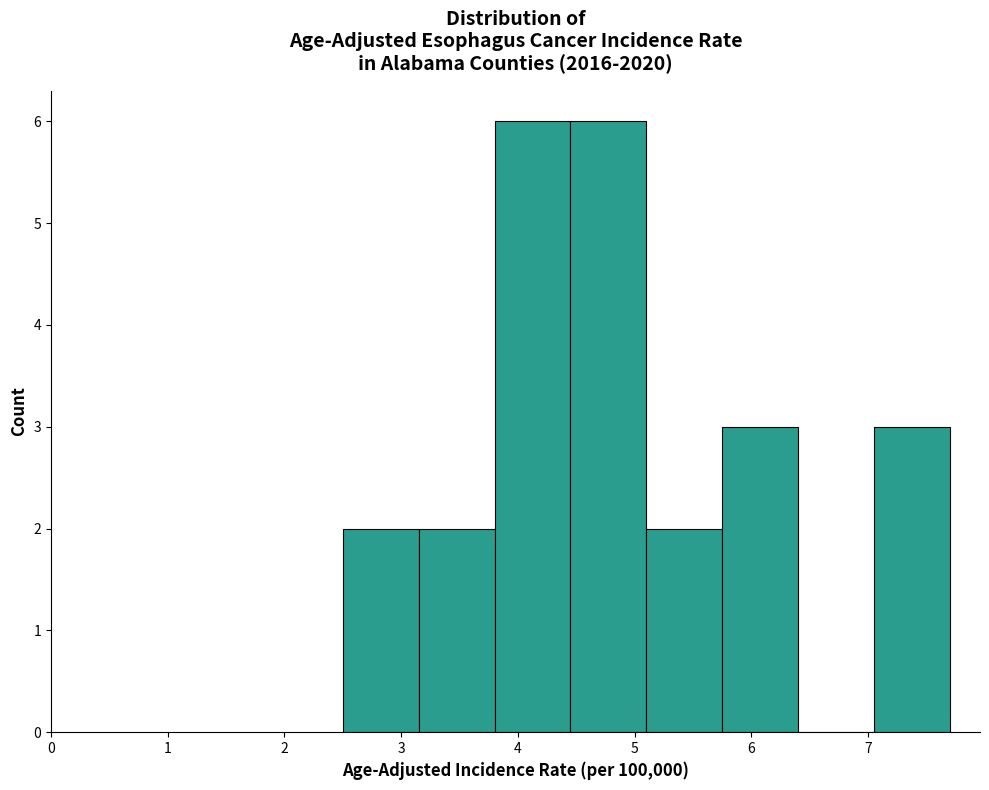

How tall is the bar that spans 7.05 to 7.70 on the x-axis? Neither the bar edges nor the heights are printed on the chart, so give them approximately, as read against the axes.

3